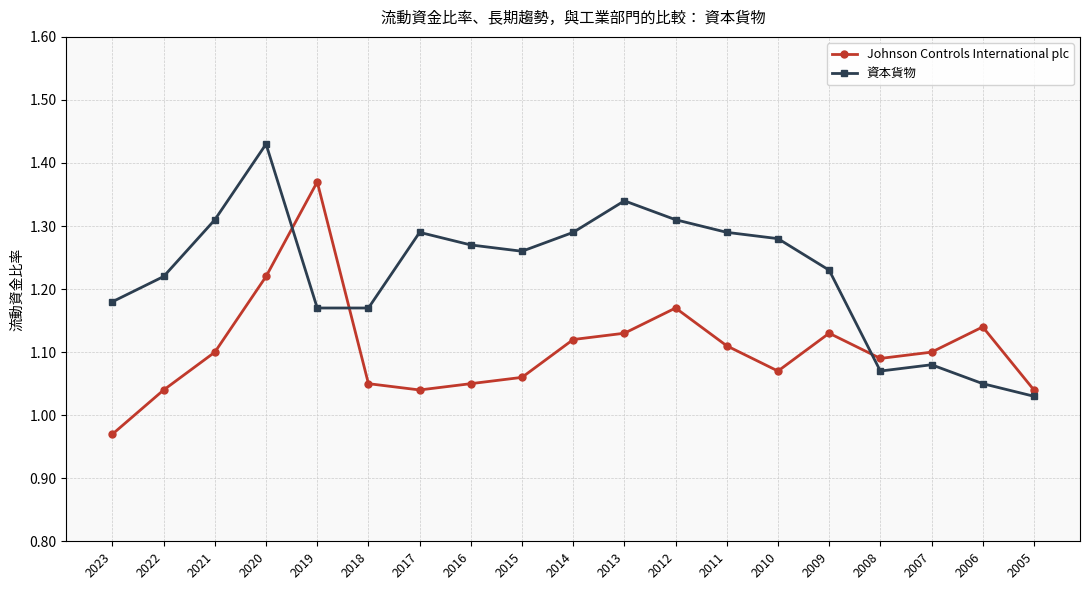

Is it true that Johnson Controls International plc equals 1.6 at 2022?

False